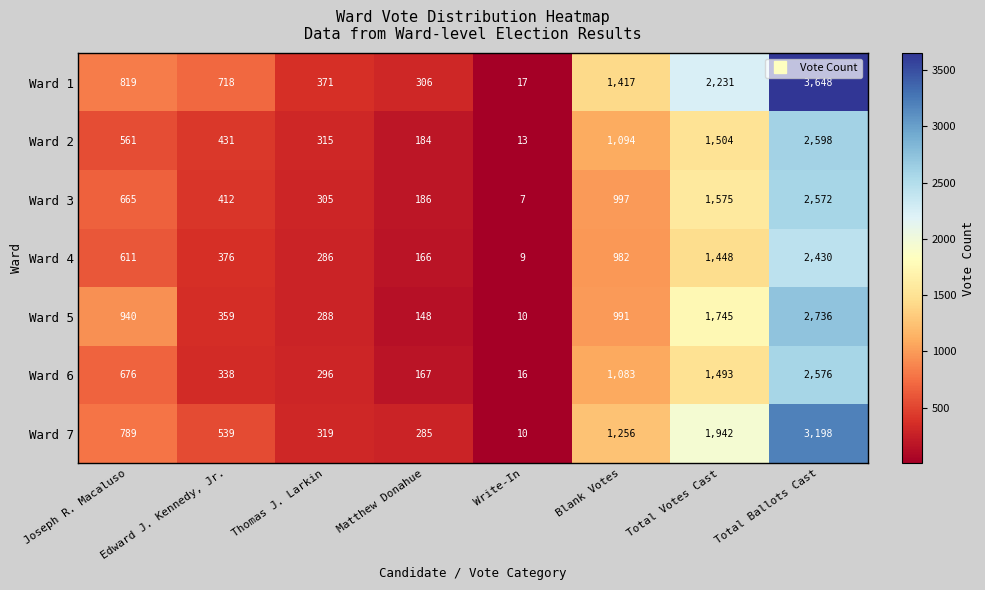

At which label is Ward 2 closest to 1305?

Total Votes Cast